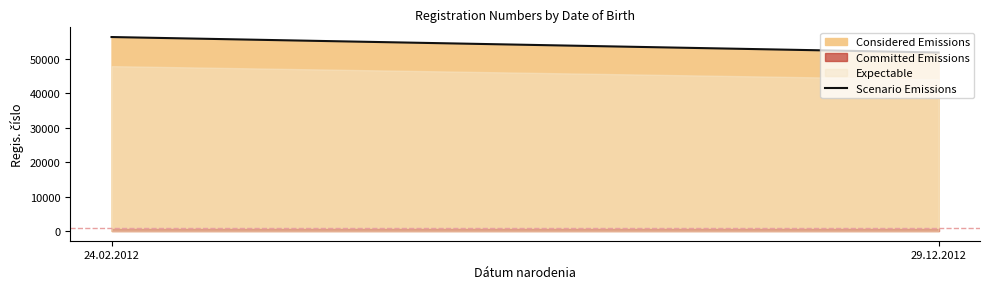

What is the value of the 1st point from the left?

56343